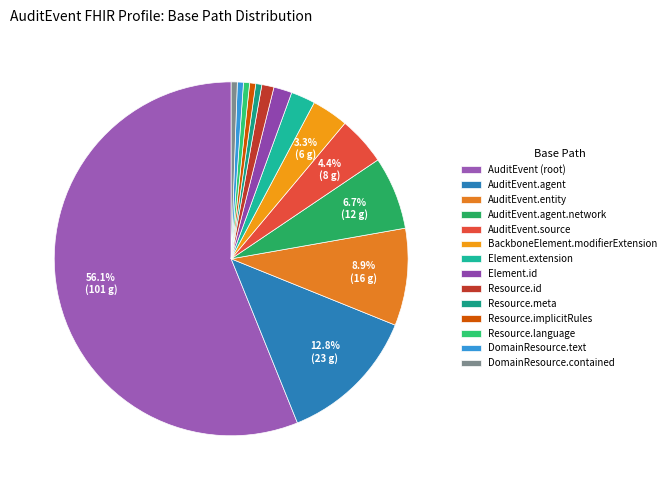

Which category has the smallest portion of the pie?

Resource.meta